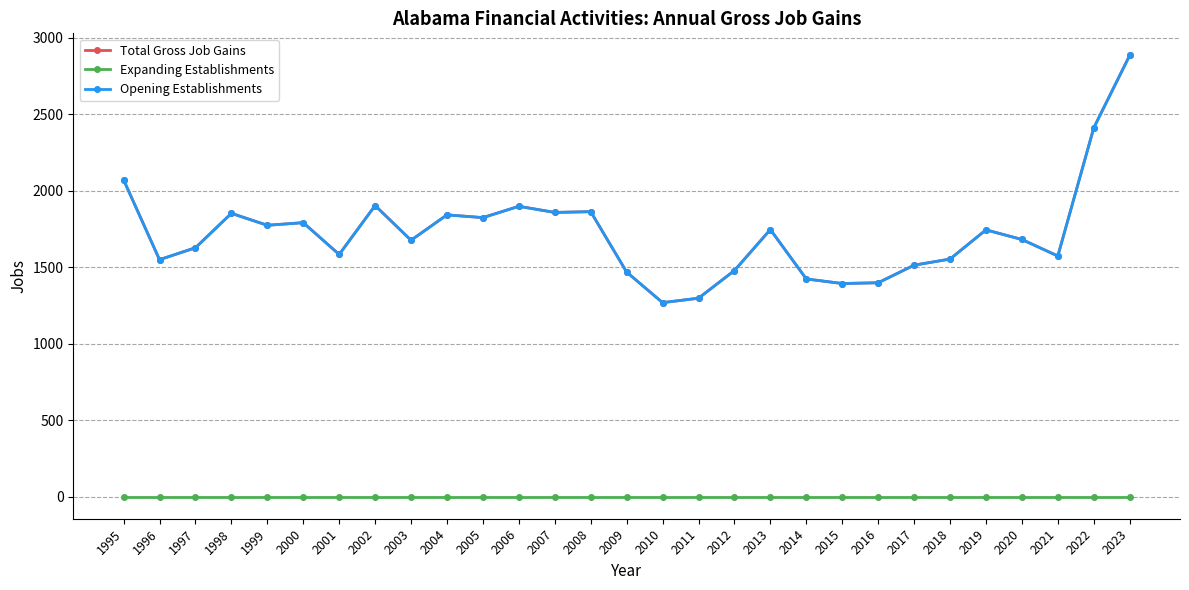

Is it true that Opening Establishments equals 1479 at 2012?

True